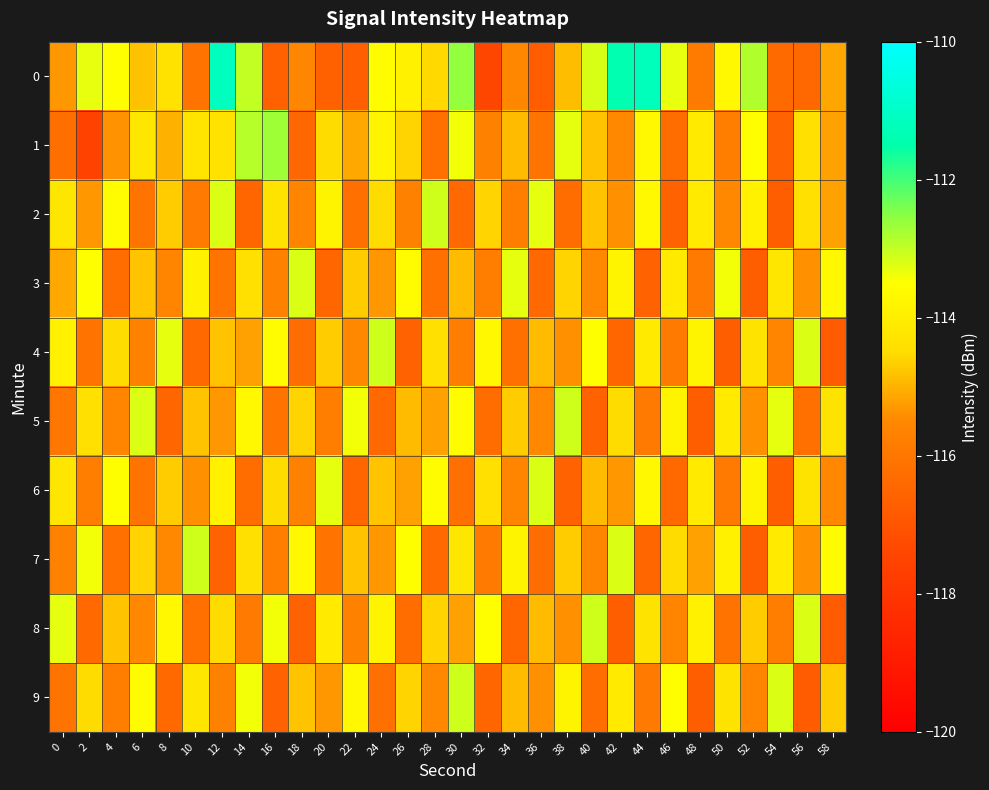

At how many categories does at least one series exceed -112?

3